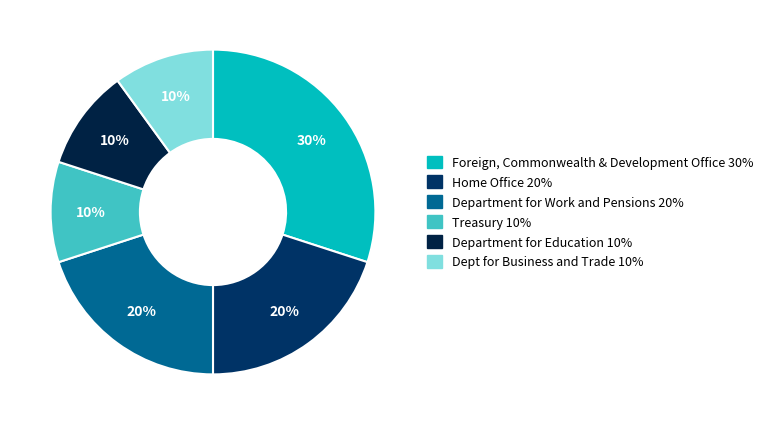

How many slices are in this pie chart?

6